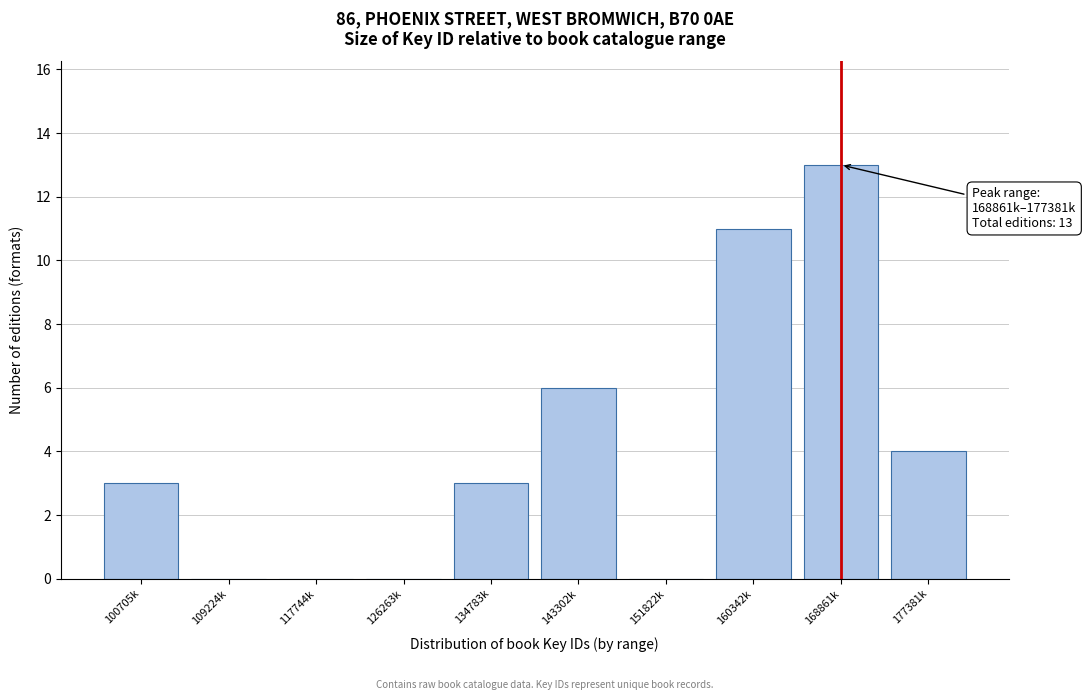

Reading left to right, transcribe all the data shown in this chart.

100705k=3	109224k=0	117744k=0	126263k=0	134783k=3	143302k=6	151822k=0	160342k=11	168861k=13	177381k=4